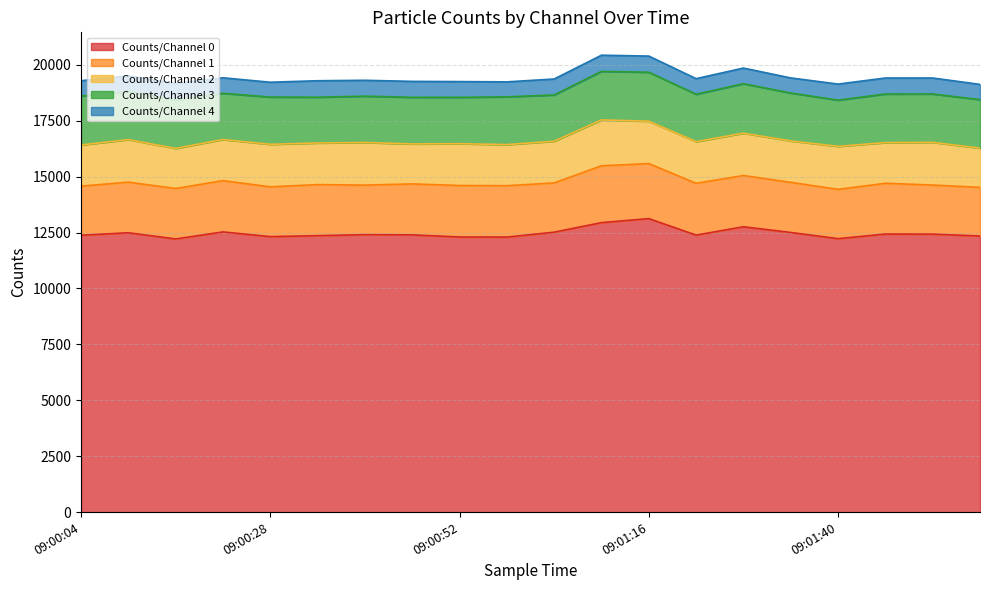

What is the spread (max minus min) of values at 09:01:22?

11687